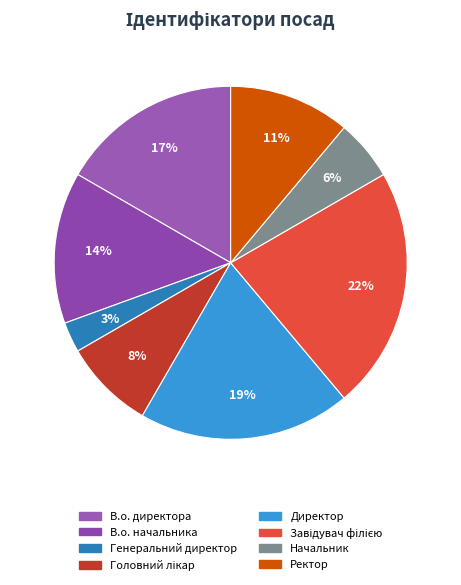

What percentage is NOT represented by Завідувач філією?

77.8%